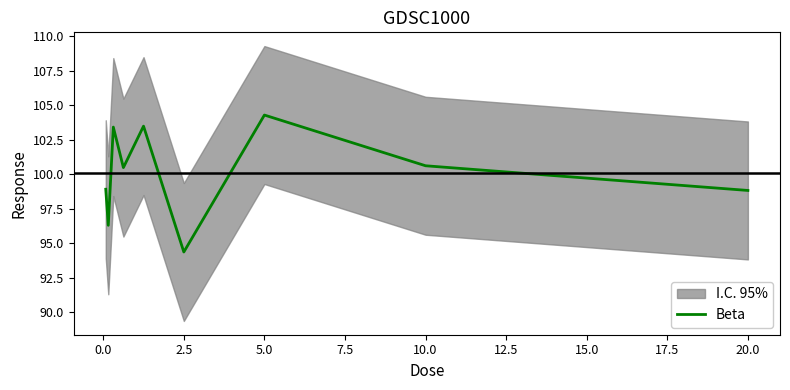

True or false: Beta has a value of 178.7 at 10.0.

False